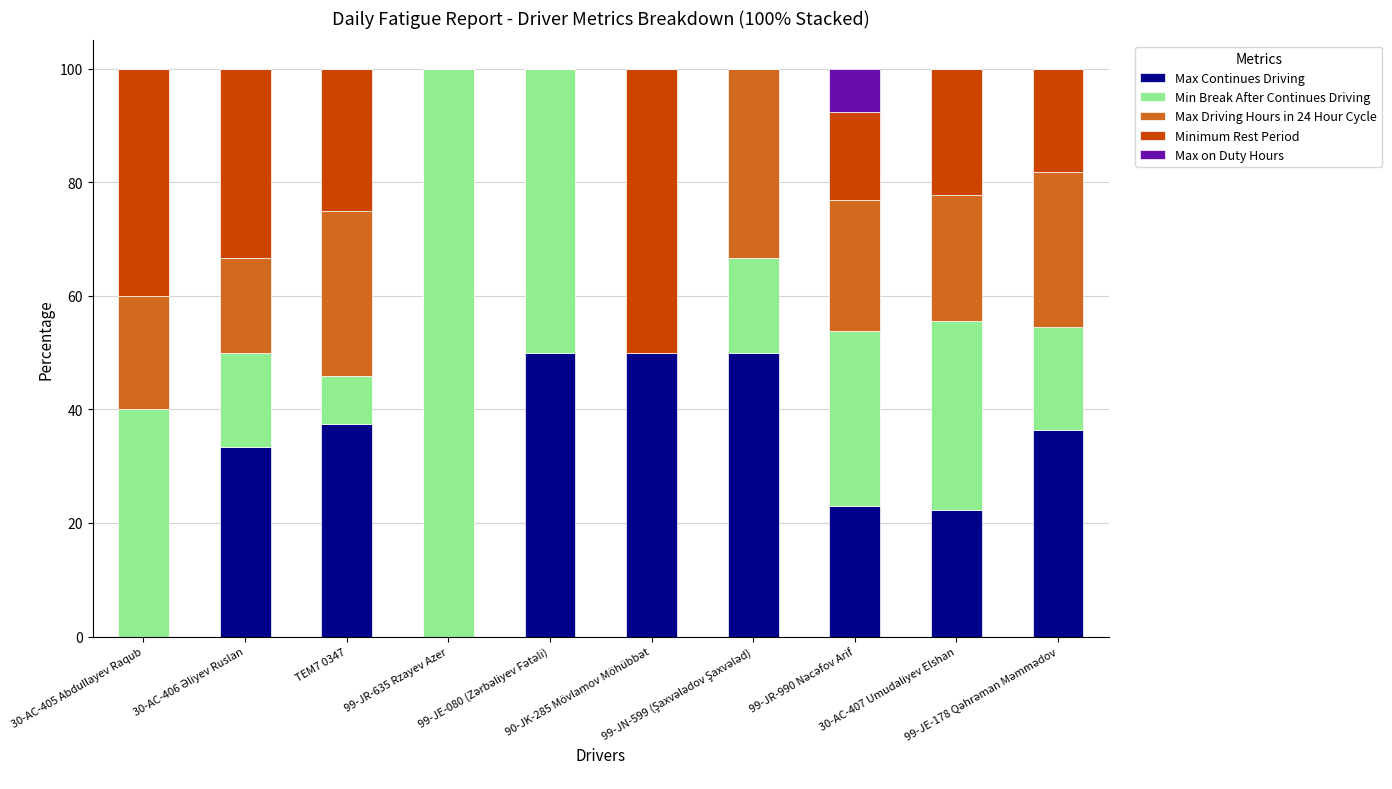

What is the label of the 3rd bar from the left?

TEM7 0347